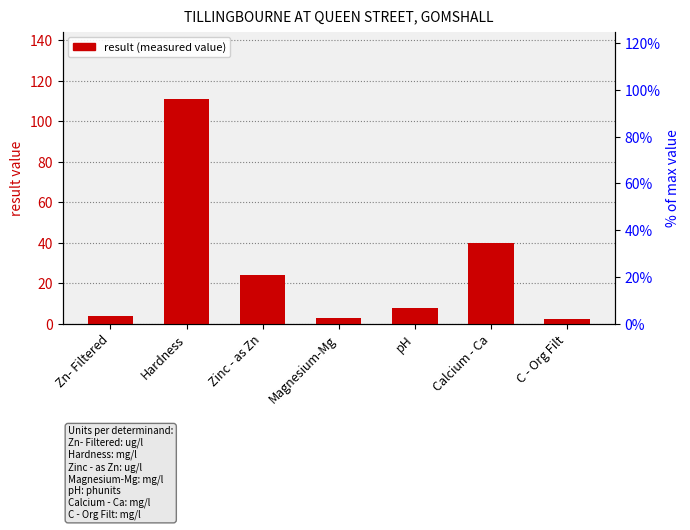

Rank the categories by value from lowest to highest.

C - Org Filt, Magnesium-Mg, Zn- Filtered, pH, Zinc - as Zn, Calcium - Ca, Hardness